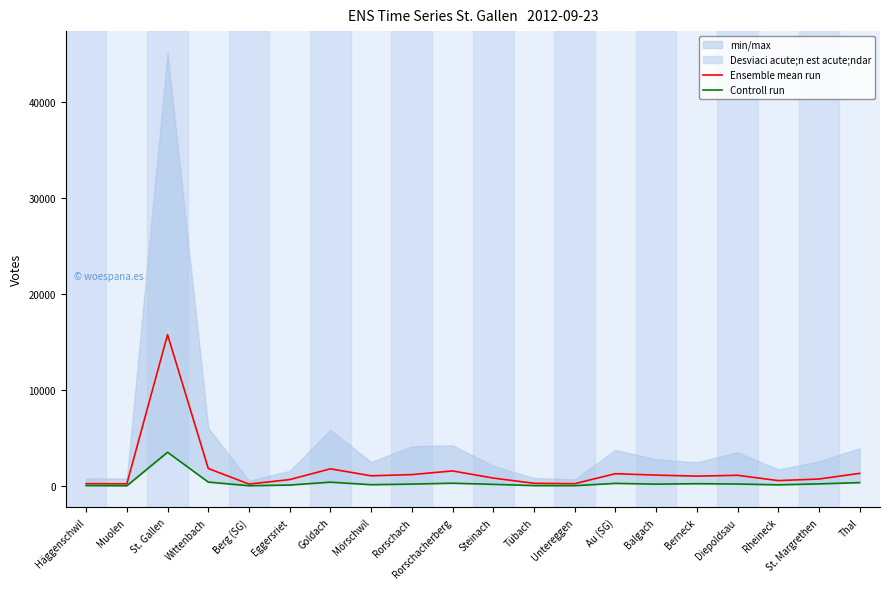

What position from the right is Au (SG)?

7